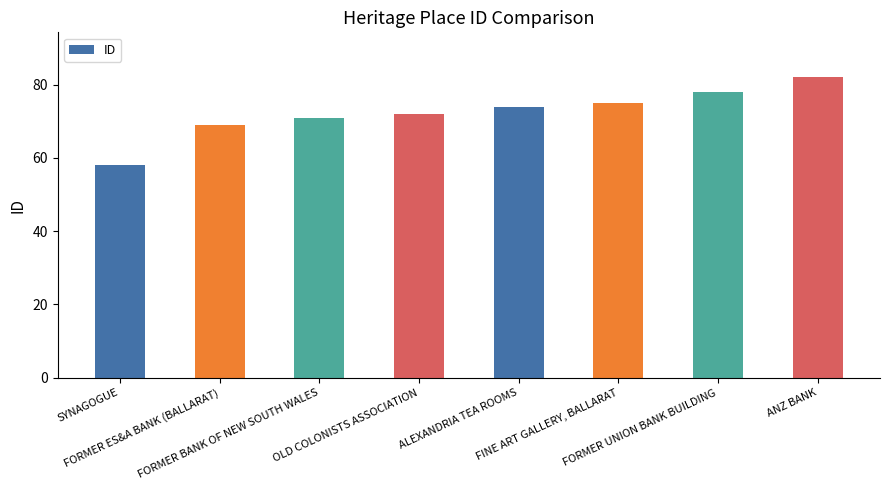

List the labels in order of value, largest first.

ANZ BANK, FORMER UNION BANK BUILDING, FINE ART GALLERY, BALLARAT, ALEXANDRIA TEA ROOMS, OLD COLONISTS ASSOCIATION, FORMER BANK OF NEW SOUTH WALES, FORMER ES&A BANK (BALLARAT), SYNAGOGUE